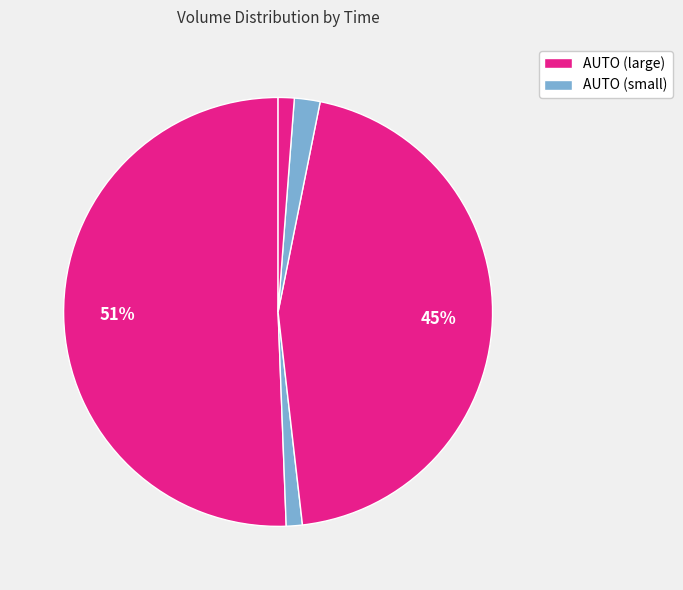

How many slices are in this pie chart?

5